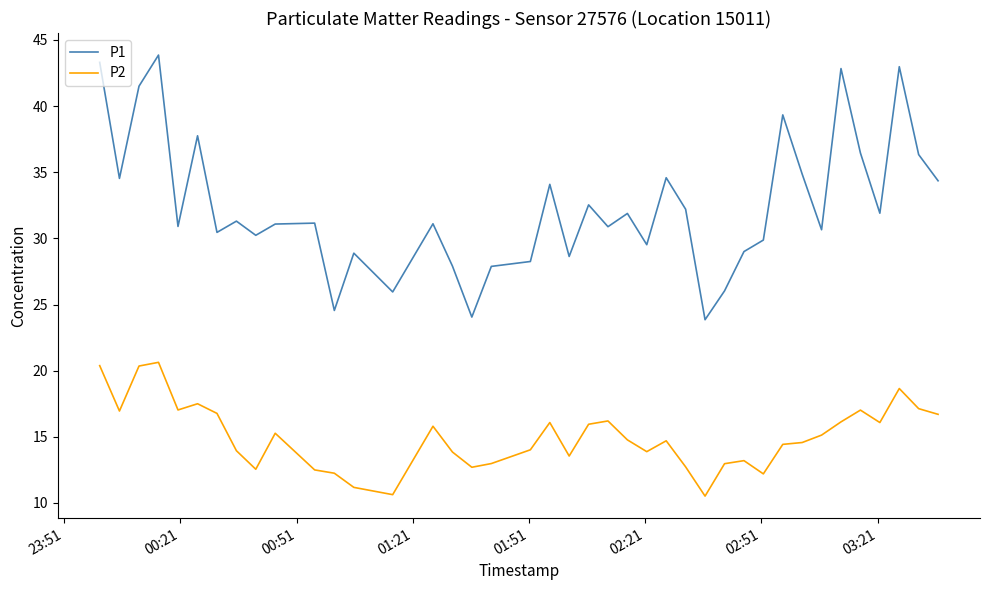

True or false: P1 and P2 cross at least once.

False